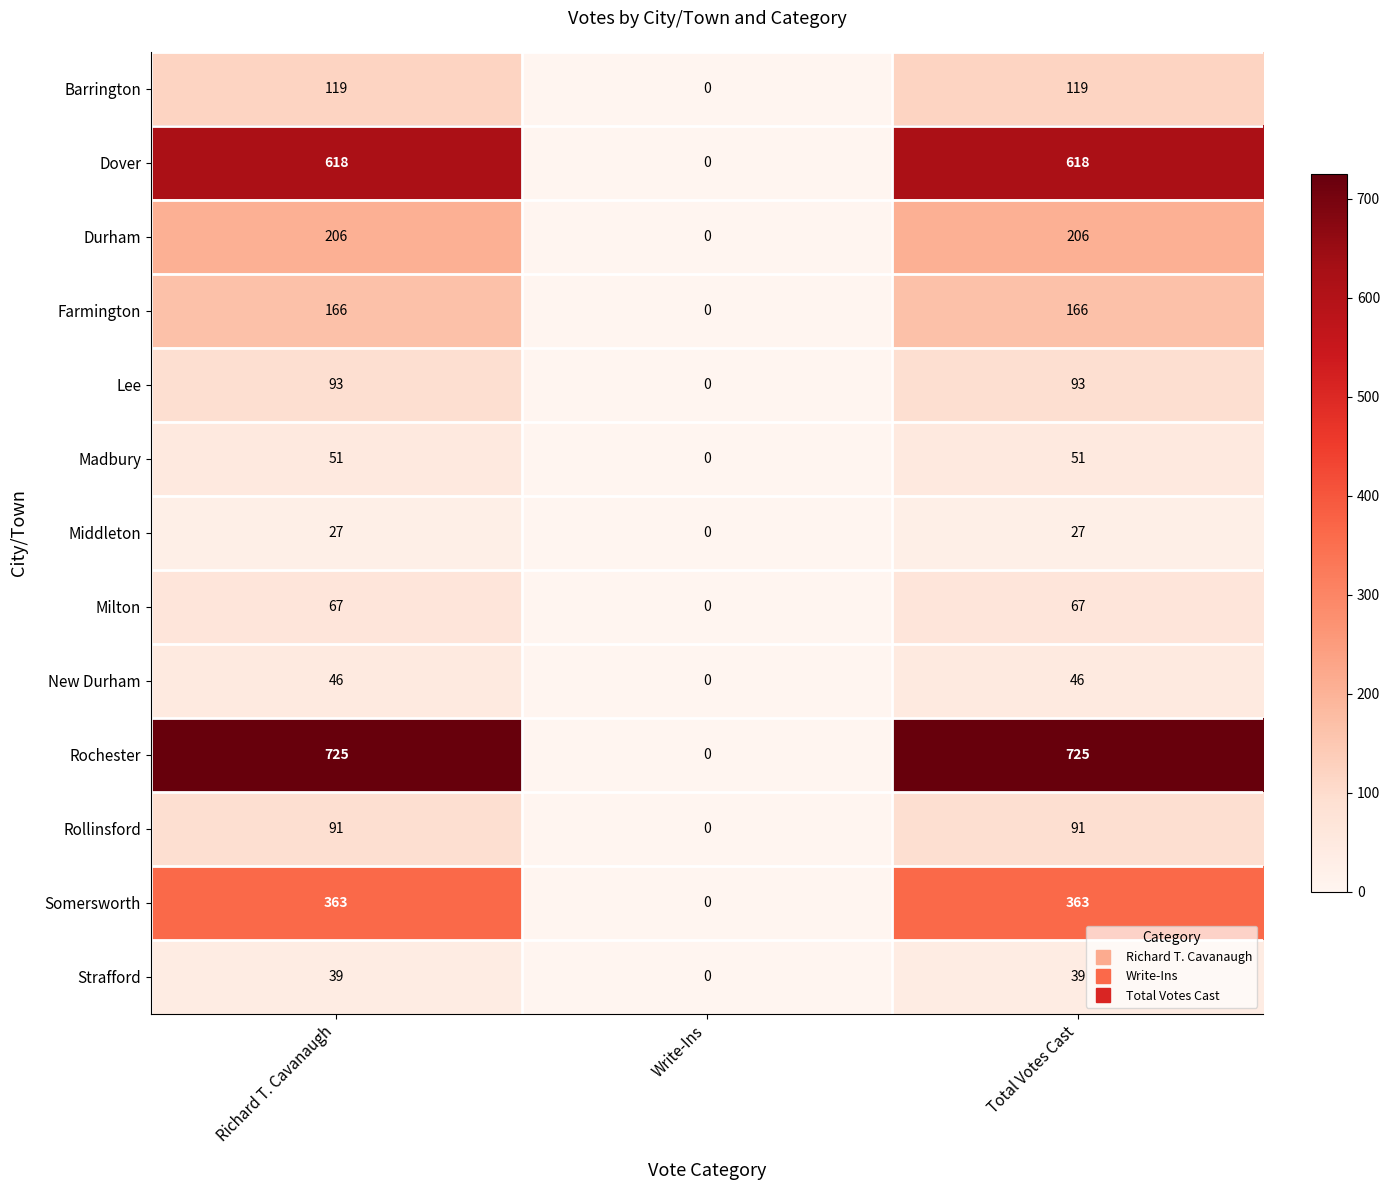

At which label is Rollinsford closest to 45?

Write-Ins